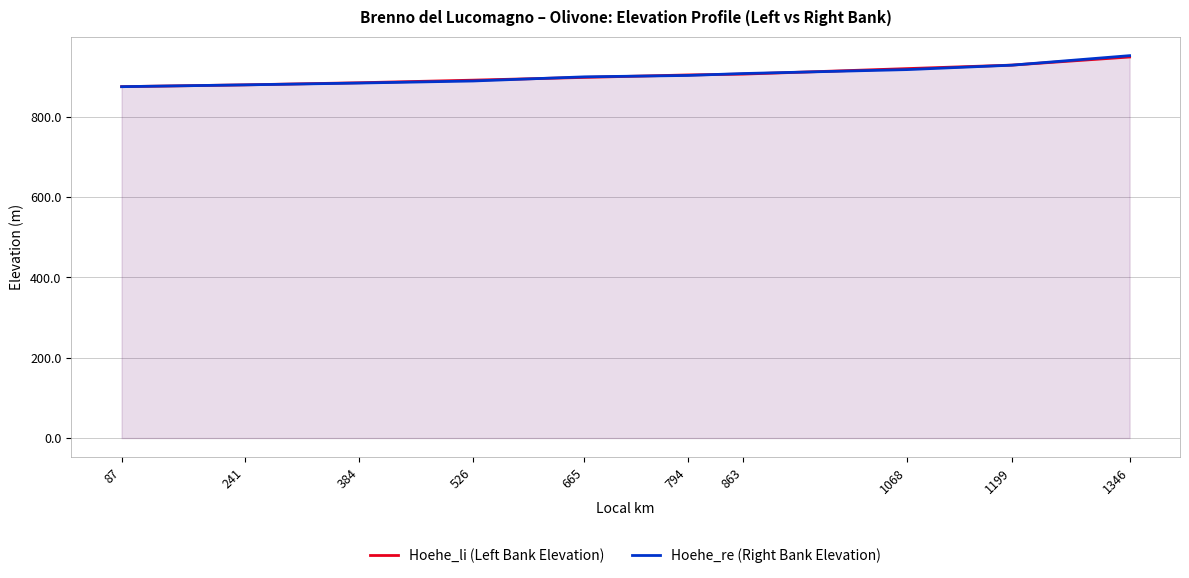

Where is Hoehe_re (Right Bank Elevation) nearest to the value 913?

1068